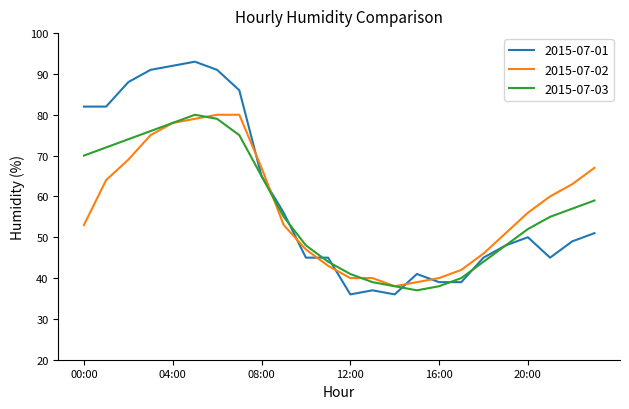

Which series has the largest total across all categories?

2015-07-01